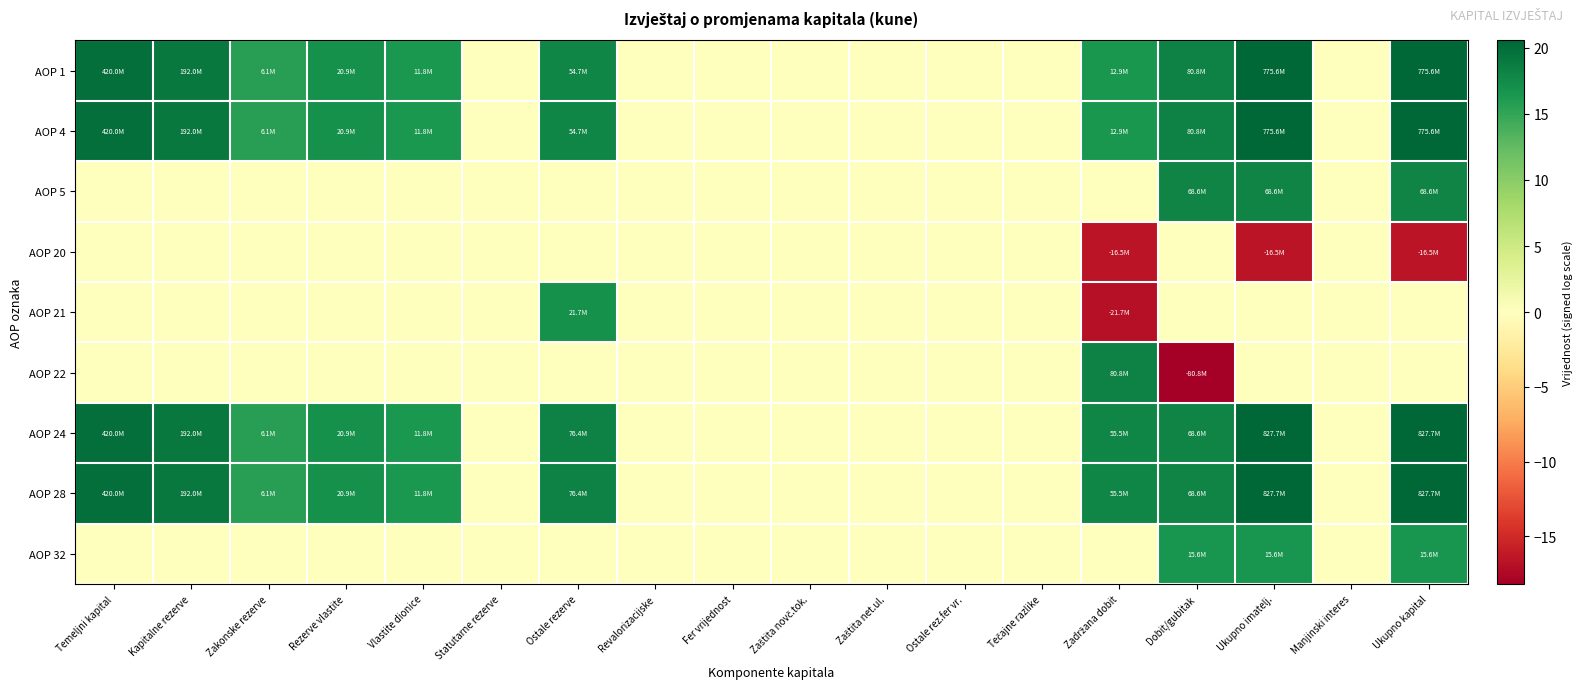

What is the difference between the highest and lowest values at Dobit/gubitak?

36.4